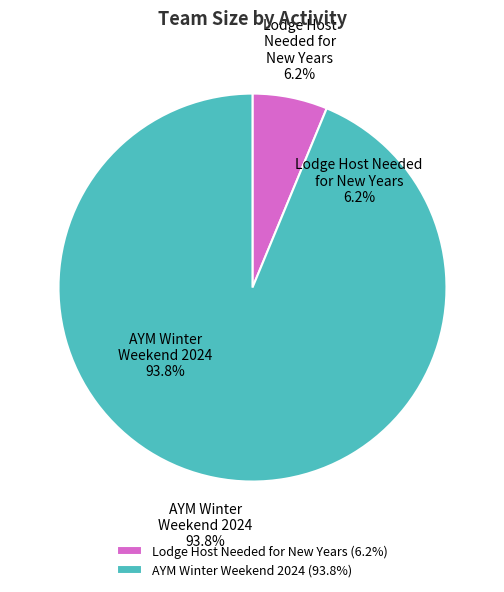

True or false: Lodge Host Needed for New Years accounts for 13% of the total.

False